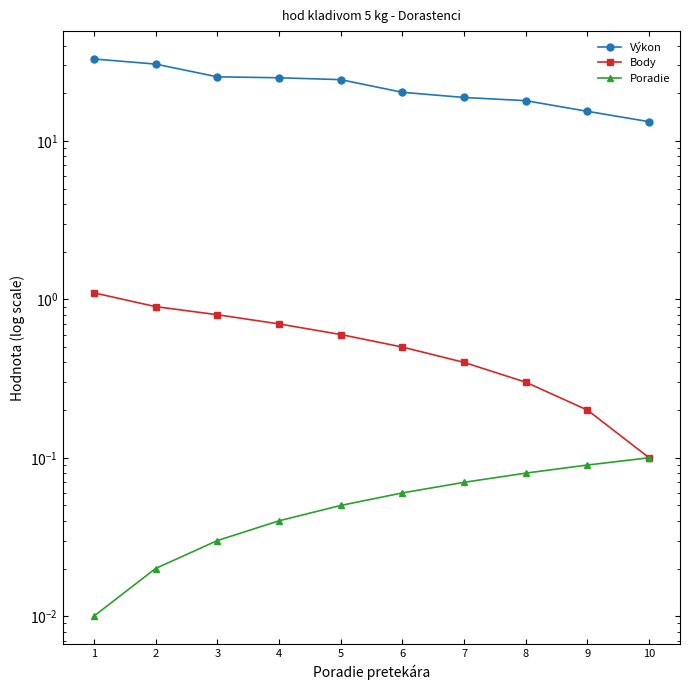

What is the value of the Body point at the 10th from the left?

0.1